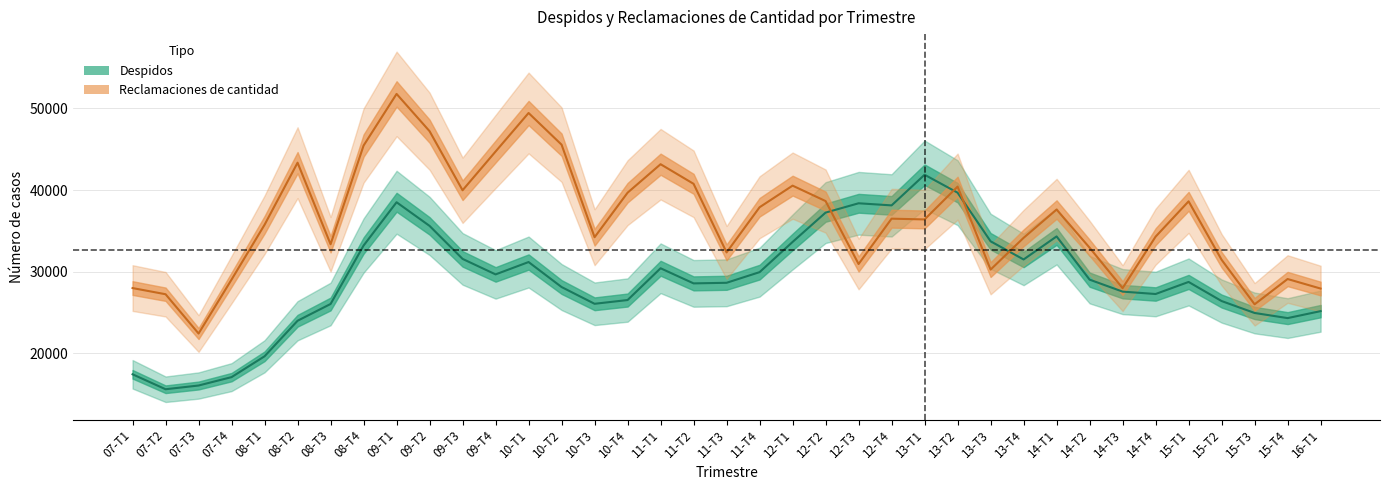

List the series in order of their overall mean, lowest first.

Despidos, Reclamaciones de cantidad